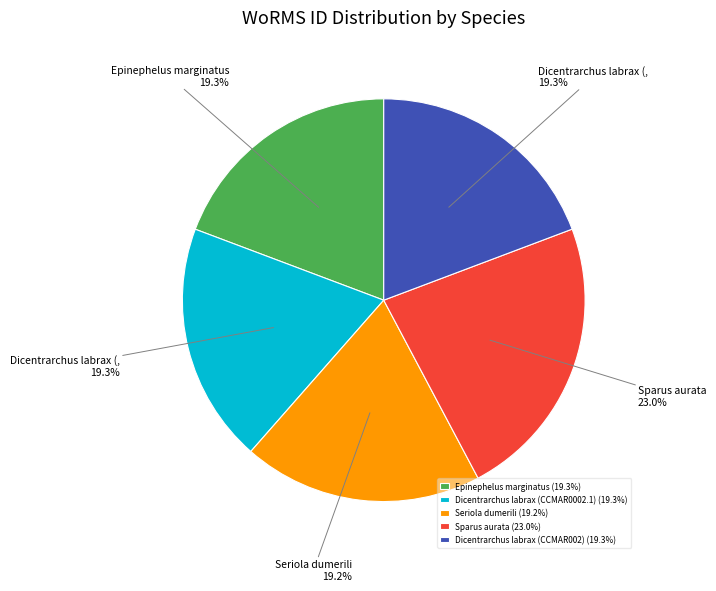

Count the number of slices in the pie.

5